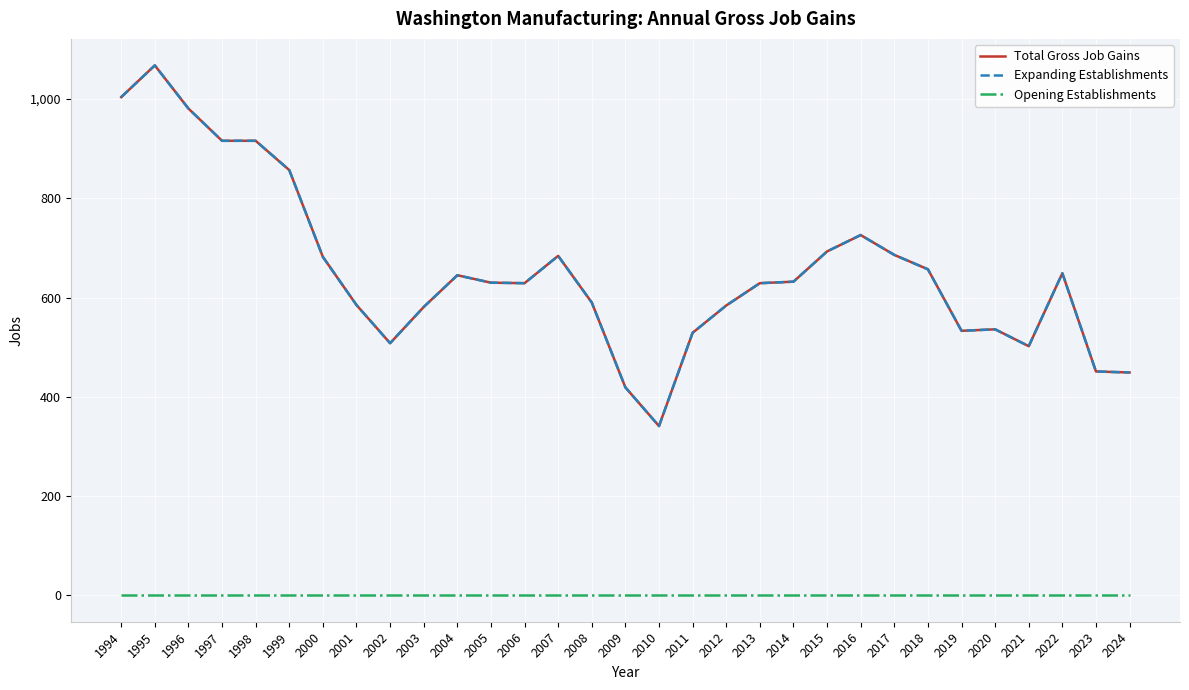

Does the chart have visible grid lines?

Yes